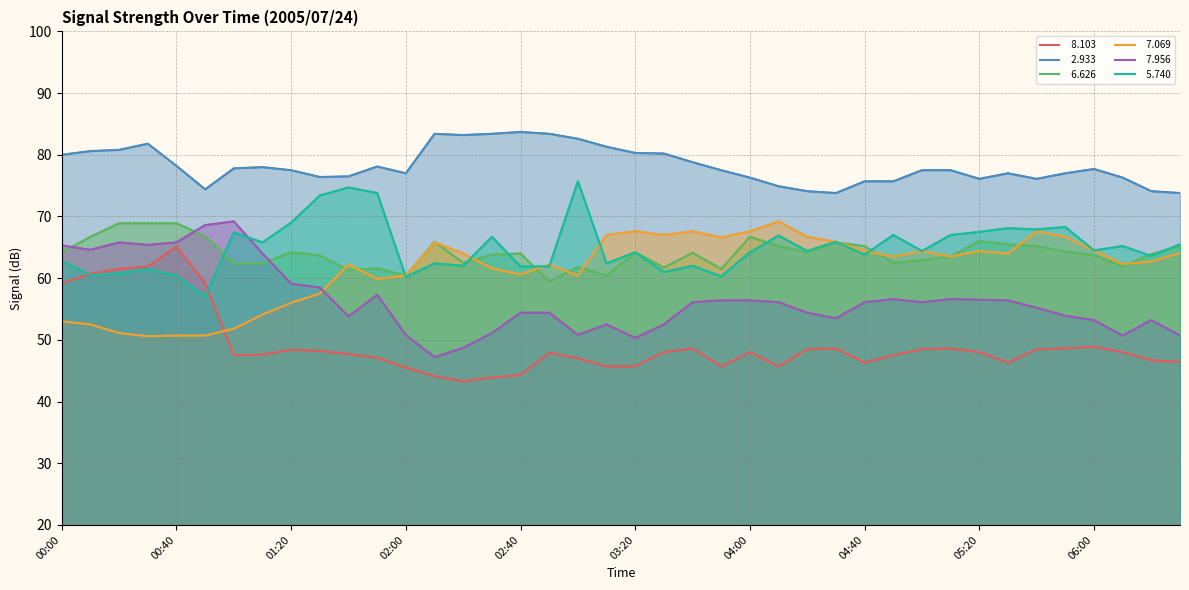

How many values in the   7.956 series exceed 56?

21